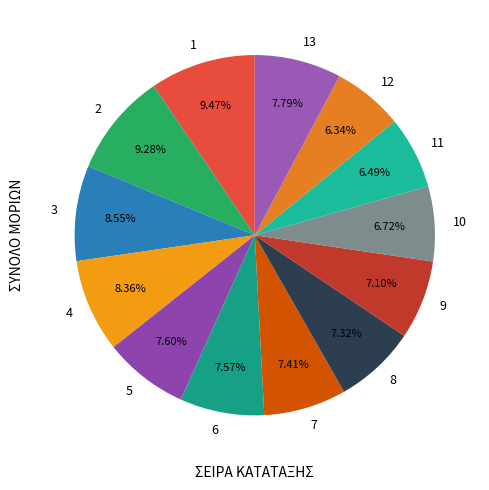

Is 1 the majority of the pie?

No